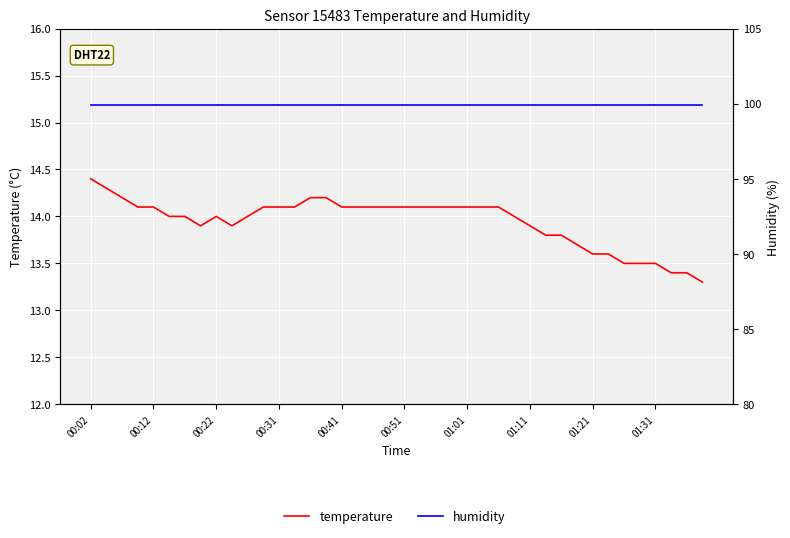

What is the greatest value displayed?

99.9